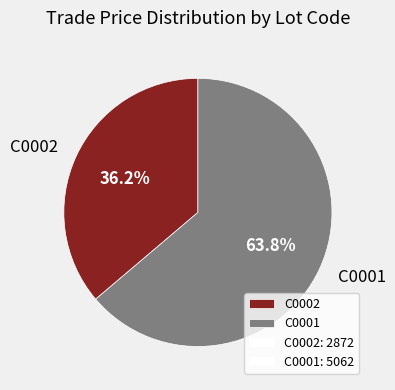

To the nearest percent, what is the difference between the C0001 and C0002 slice percentages?

28%